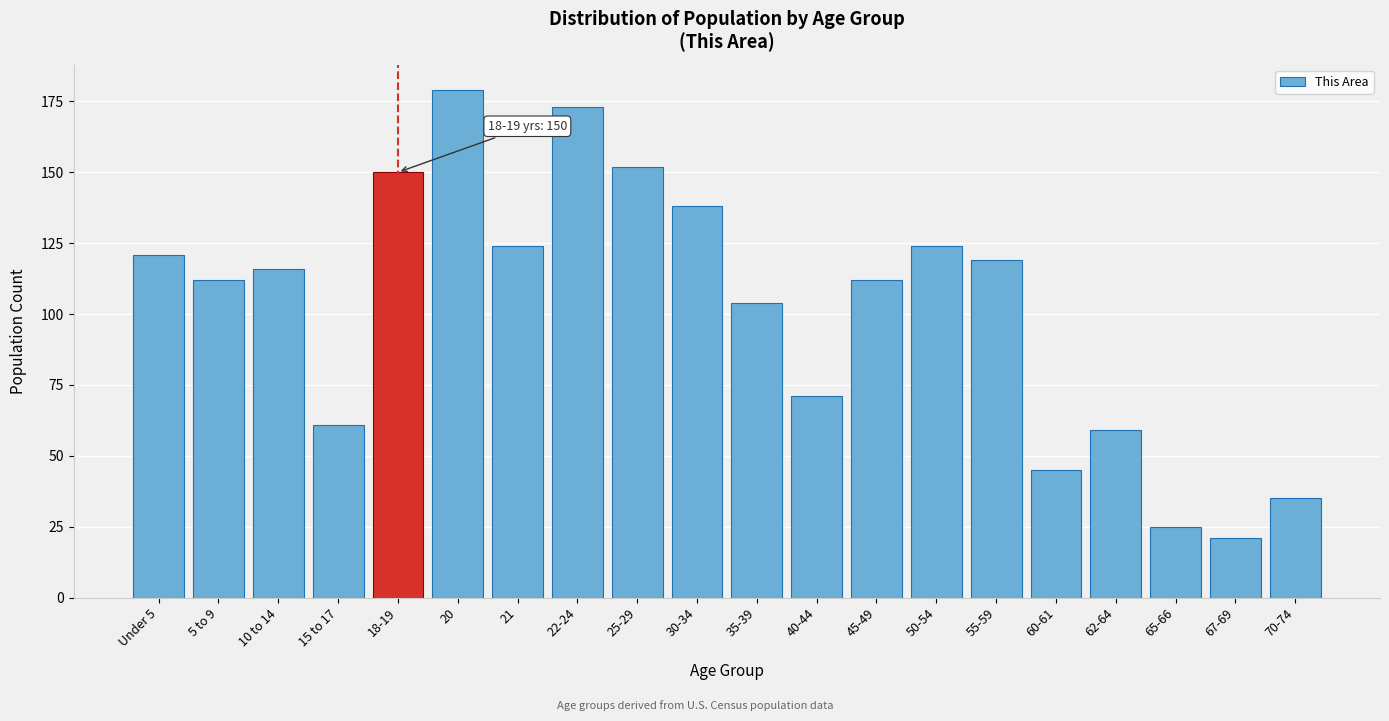

Reading left to right, extract all data points from this chart.

Under 5=121	5 to 9=112	10 to 14=116	15 to 17=61	18-19=150	20=179	21=124	22-24=173	25-29=152	30-34=138	35-39=104	40-44=71	45-49=112	50-54=124	55-59=119	60-61=45	62-64=59	65-66=25	67-69=21	70-74=35